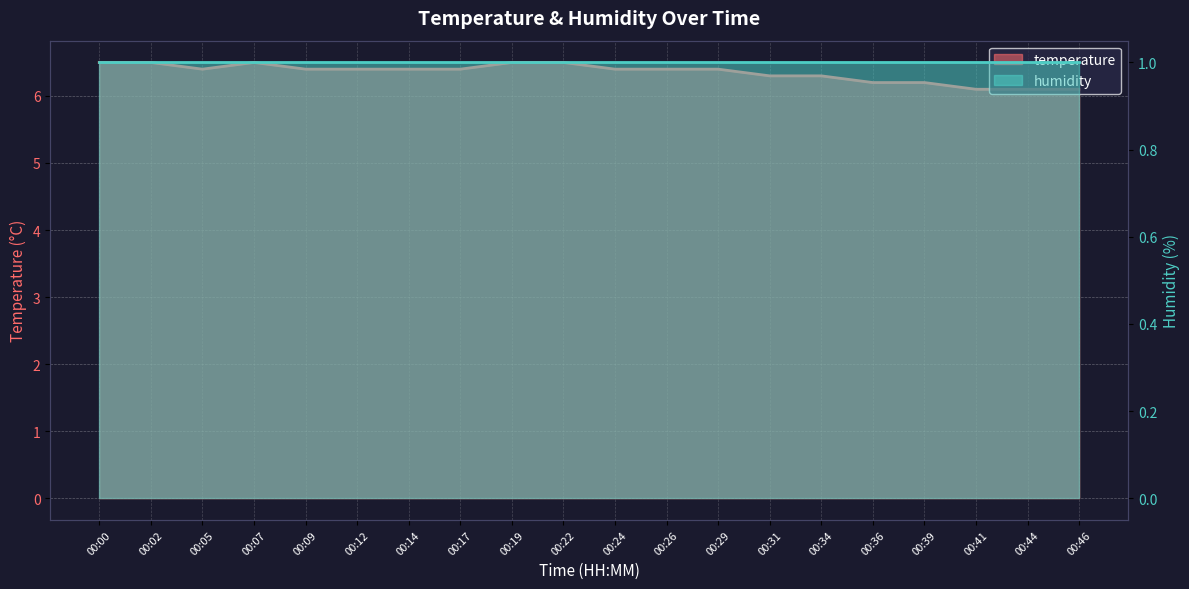

What is the sum of the values at 00:09 and 00:36?

12.6